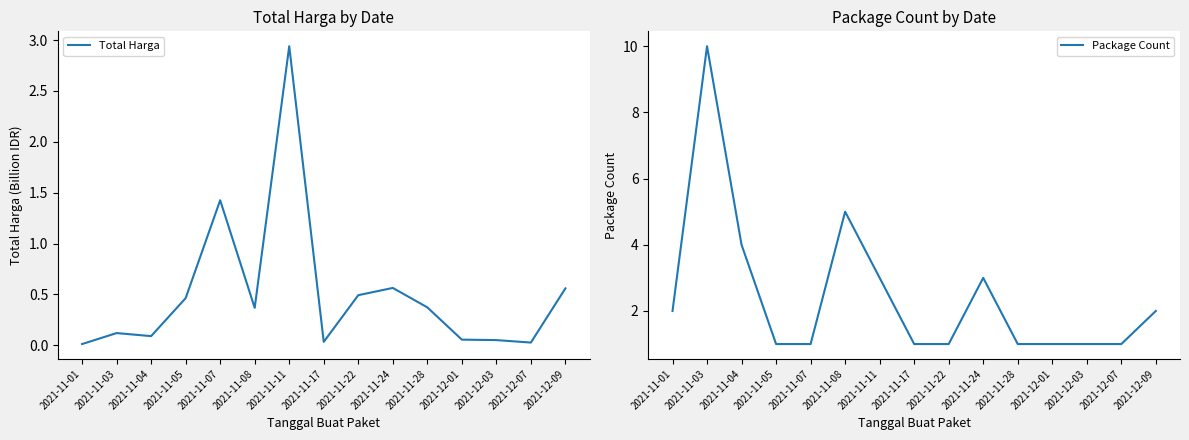

Is it true that Package Count equals 5.0 at 2021-11-08?

True